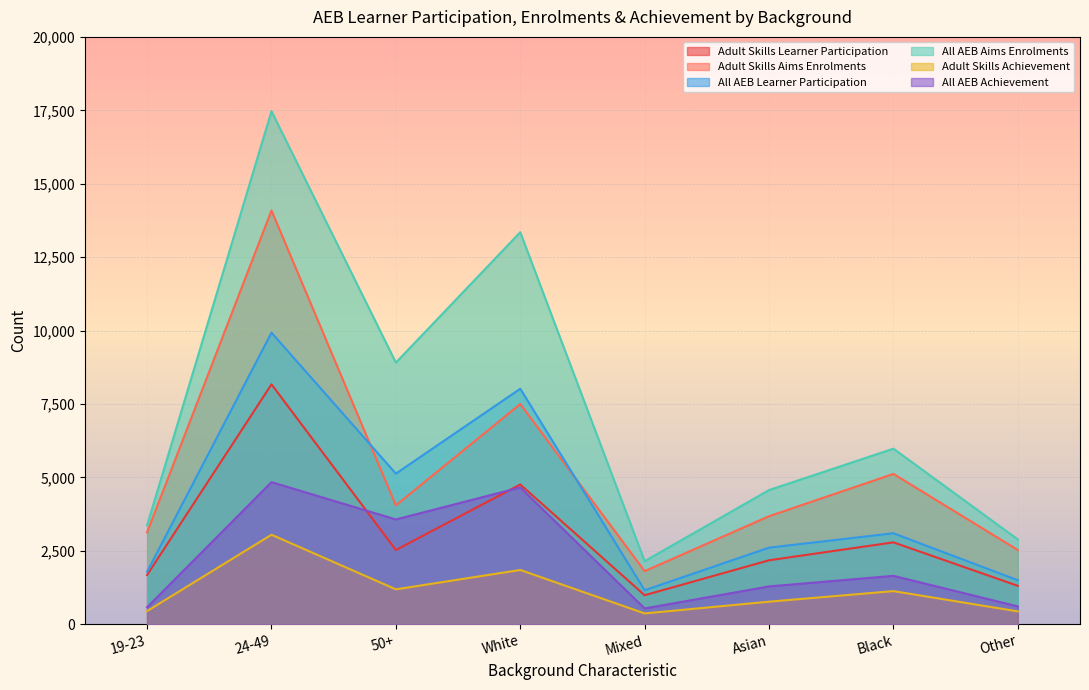

Which series has the largest range (max minus min)?

All AEB Aims Enrolments